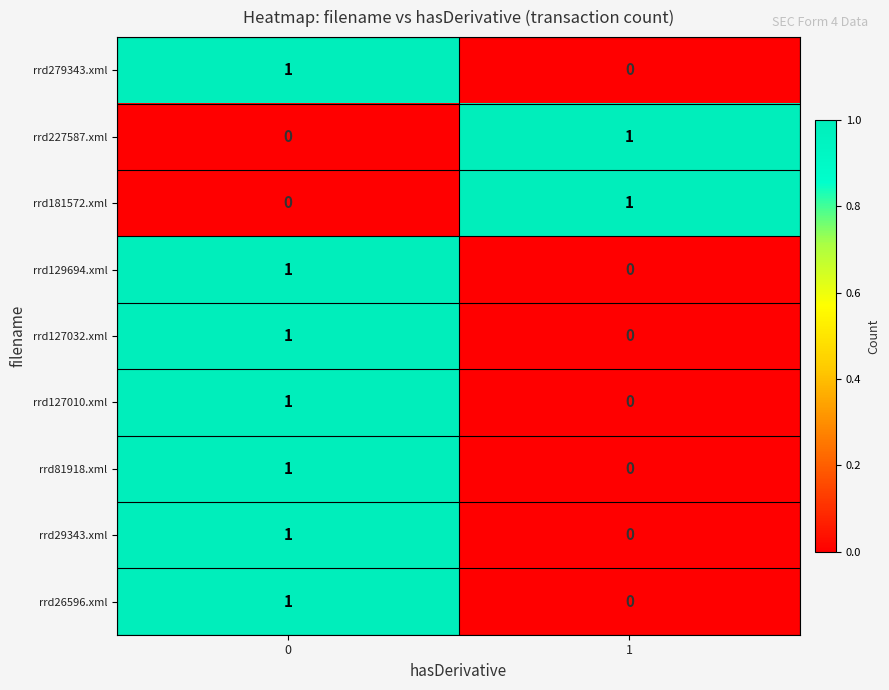

Rank the categories by rrd26596.xml value from highest to lowest.

0, 1